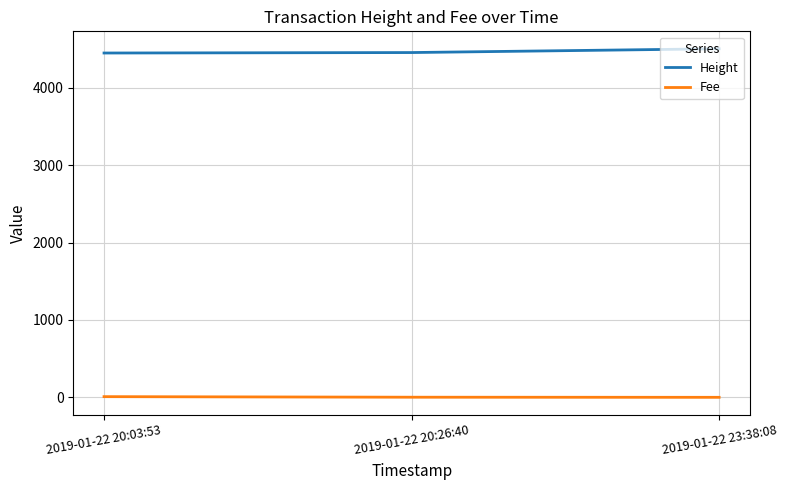

What is the difference between the Fee values at 2019-01-22 23:38:08 and 2019-01-22 20:03:53?

8.8